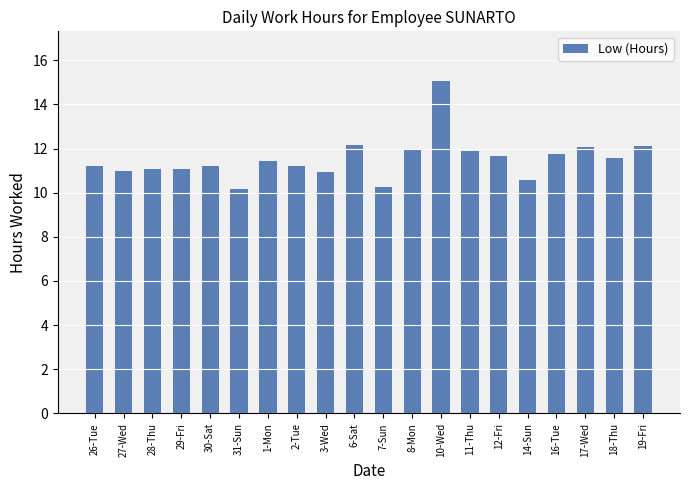

Which label corresponds to the largest value in the chart?

10-Wed